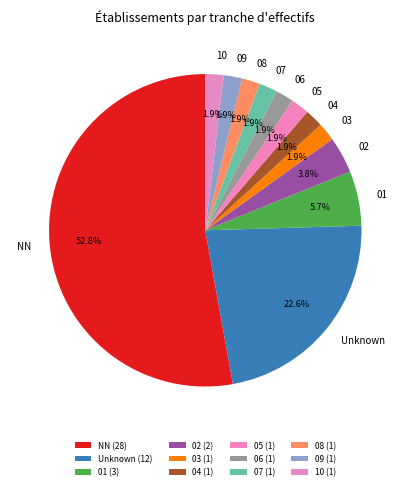

Is the sum of 05 and NN greater than half?

Yes